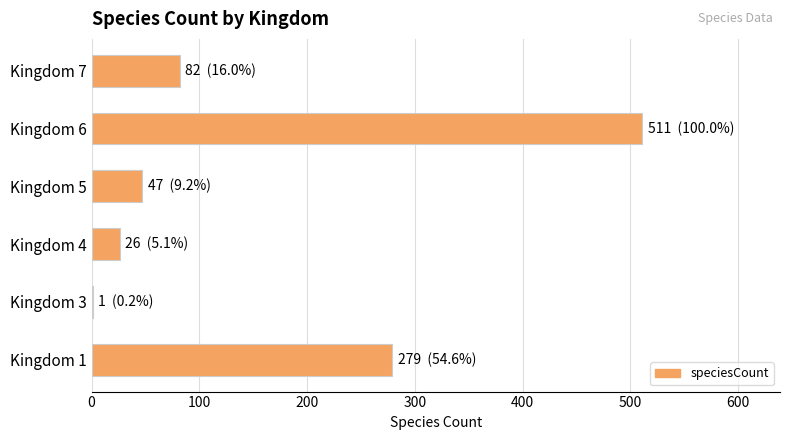

Are the bars horizontal?

Yes